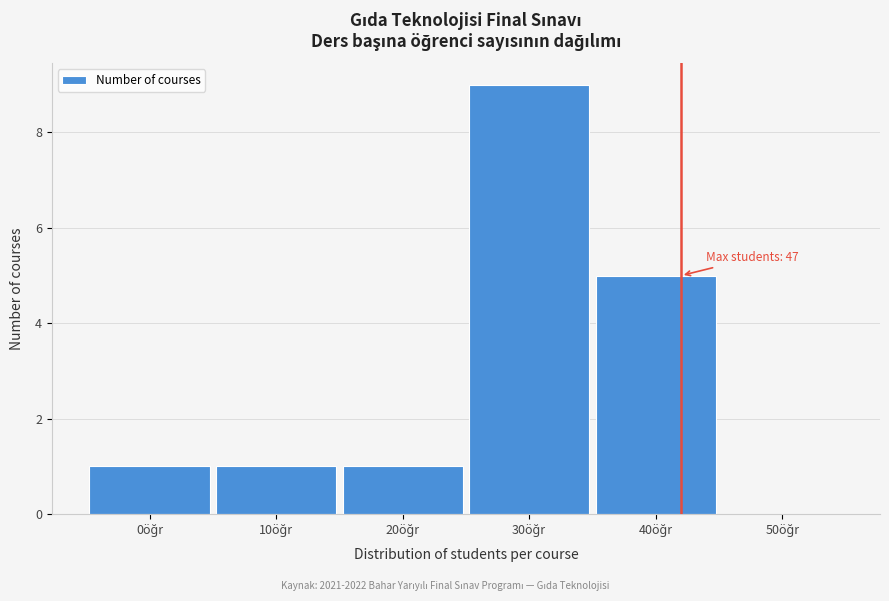

How many distinct data groups are displayed?

1